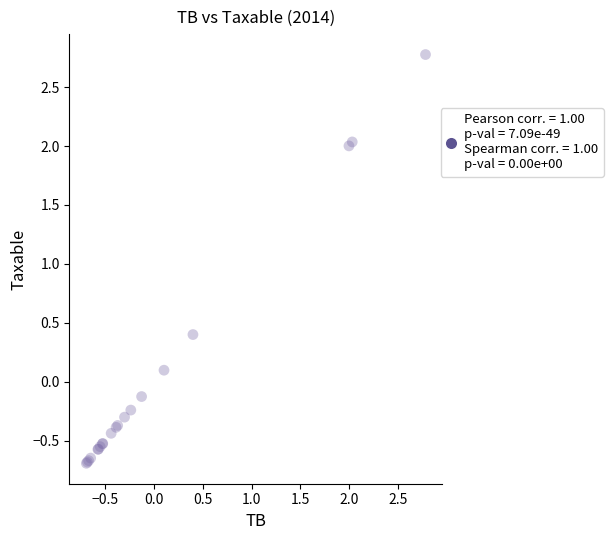

What Y value in the scatter plot is closest to 1?

0.4